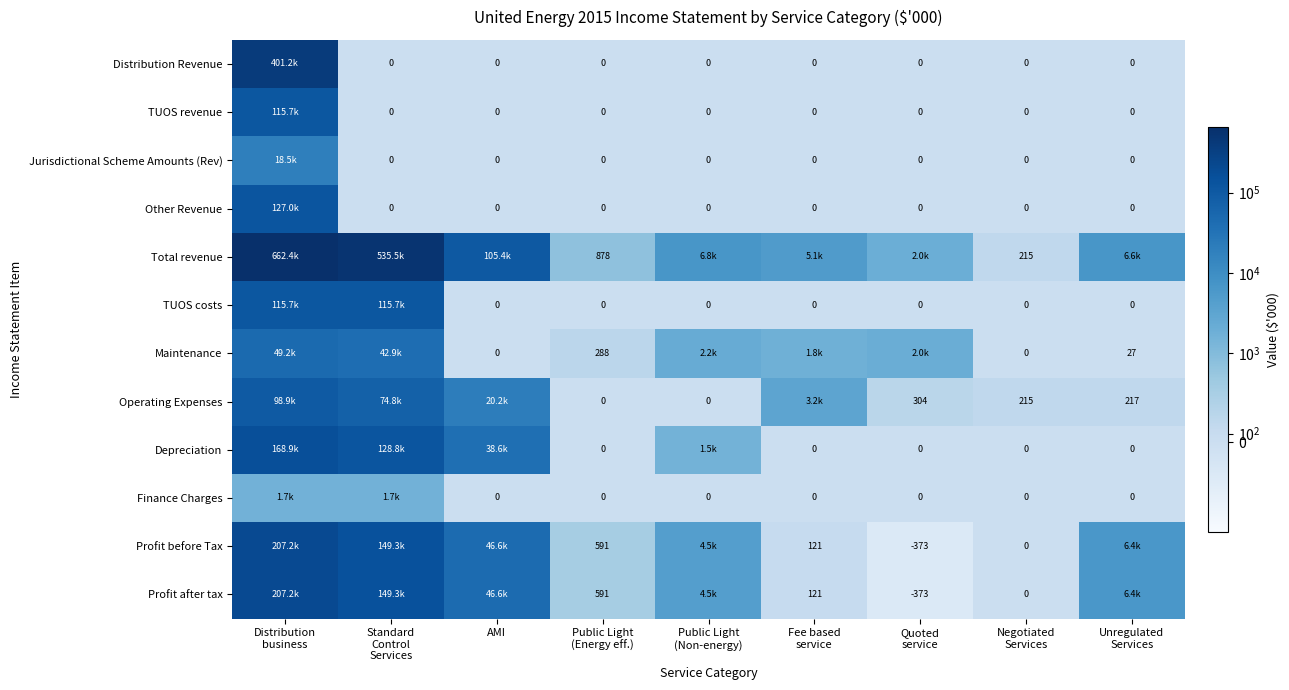

Is it true that Total revenue equals 6791.2 at Fee based service?

False